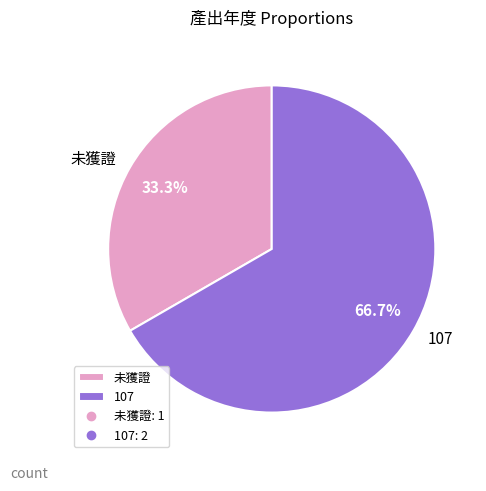

To the nearest percent, what percentage of the pie is 未獲證?

33%